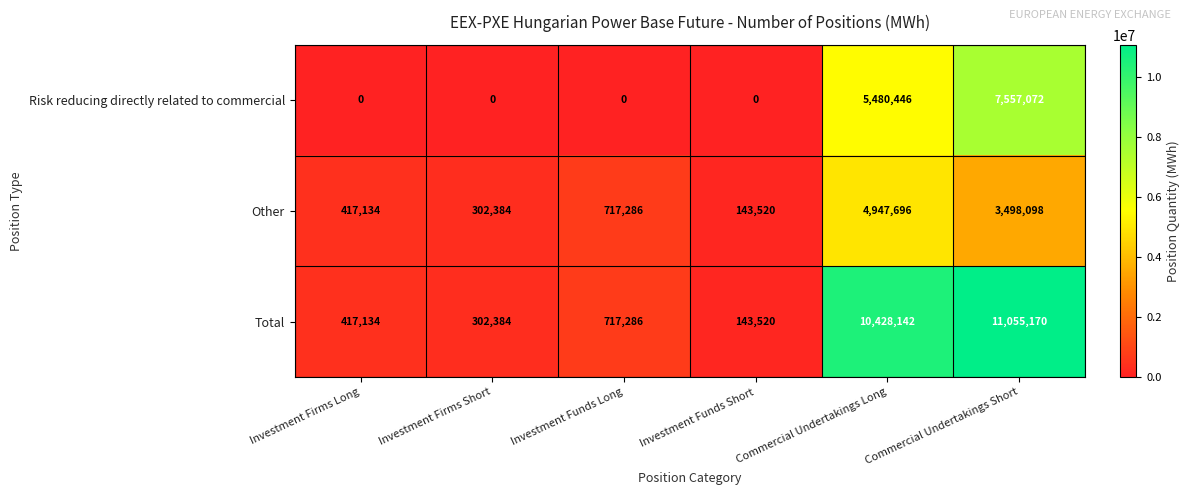

Which label corresponds to the largest value in the chart?

Commercial Undertakings Short